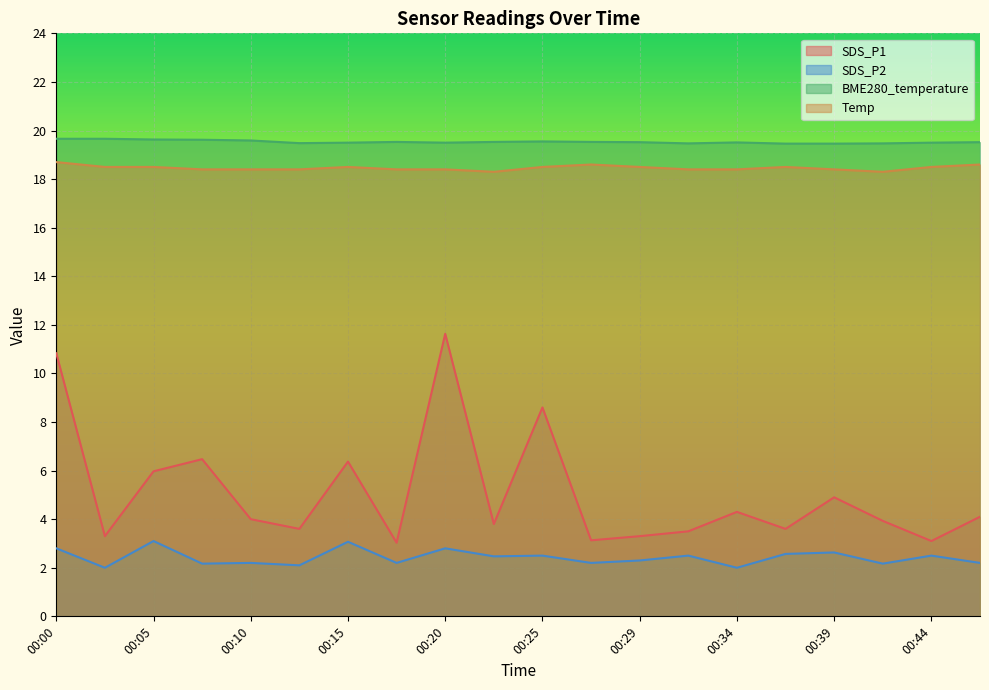

At how many categories does at least one series exceed 18?

20